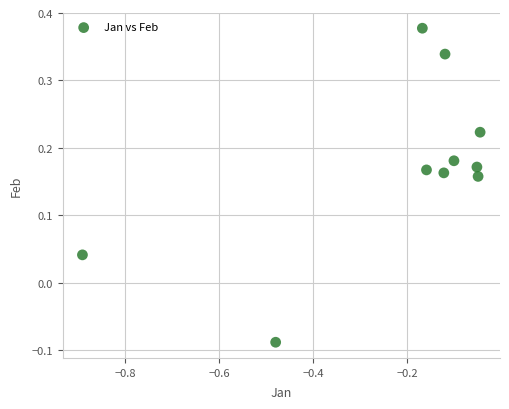

What is the range of X values (max minus min)?

0.8